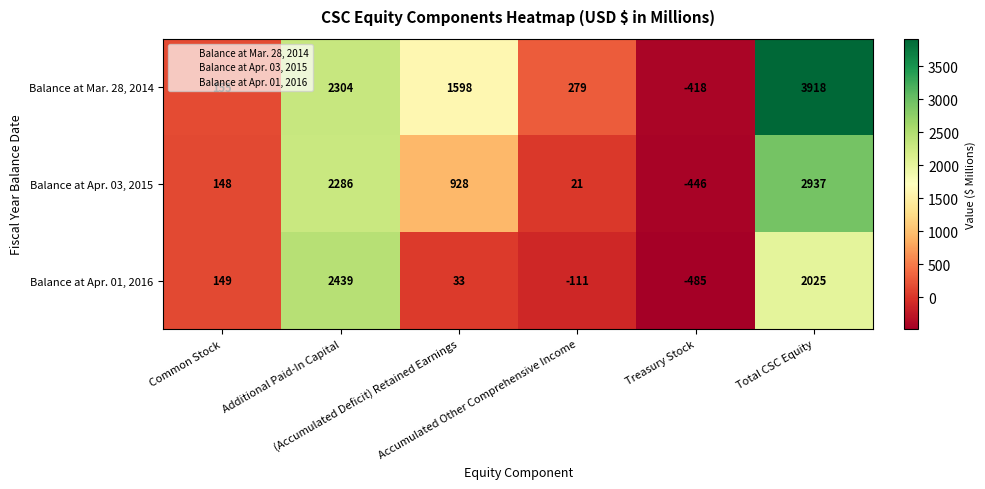

Which series has the largest range (max minus min)?

Balance at Mar. 28, 2014